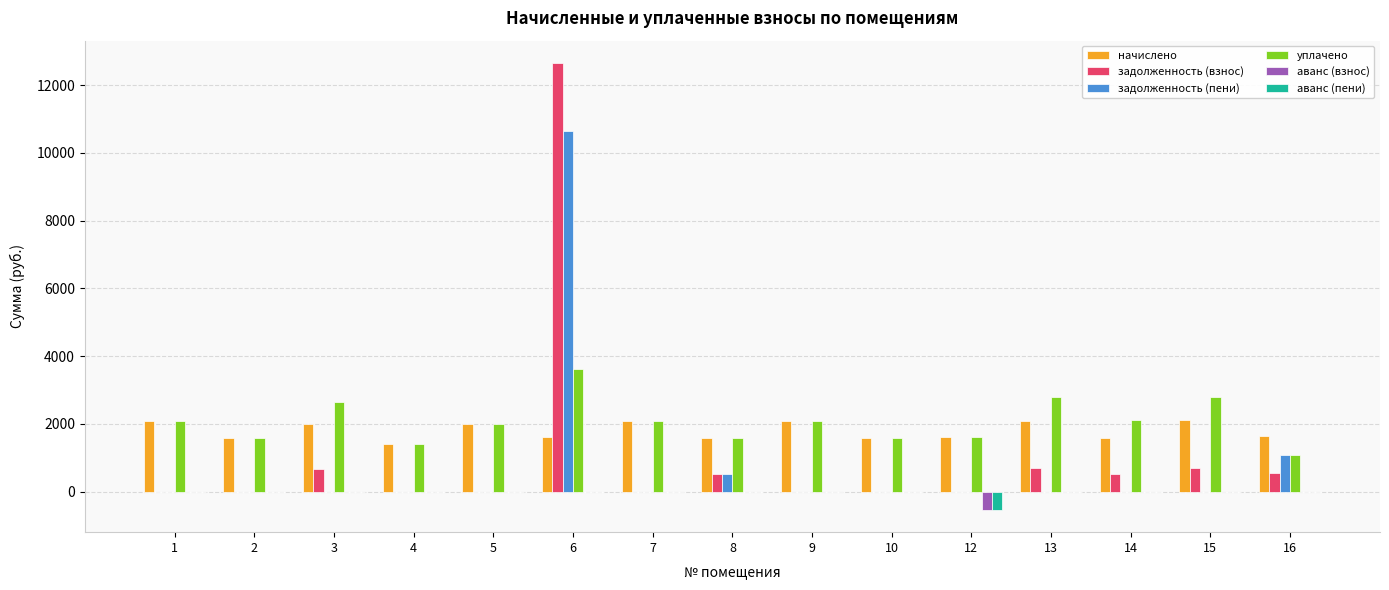

How many series are shown in this chart?

6